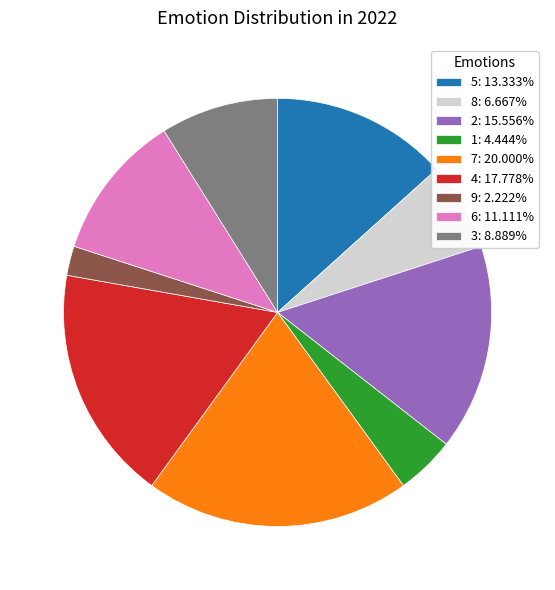

Is 9: 2.222% the majority of the pie?

No